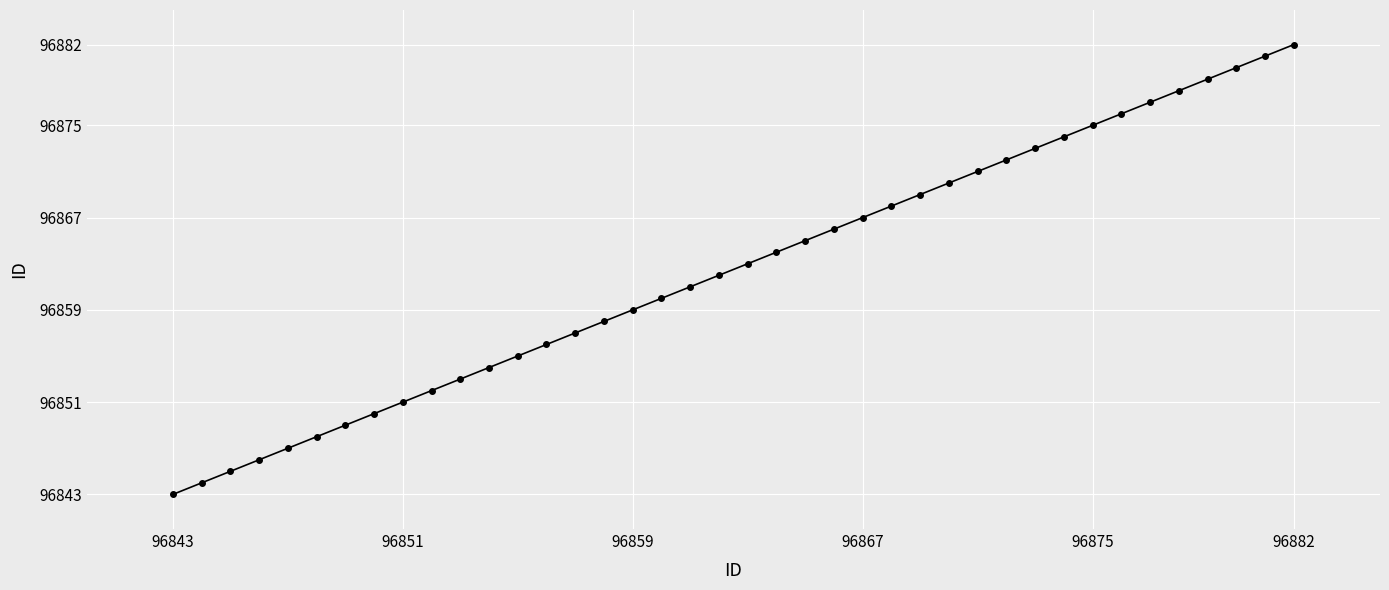

What is the value of the 1st point from the left?

96843